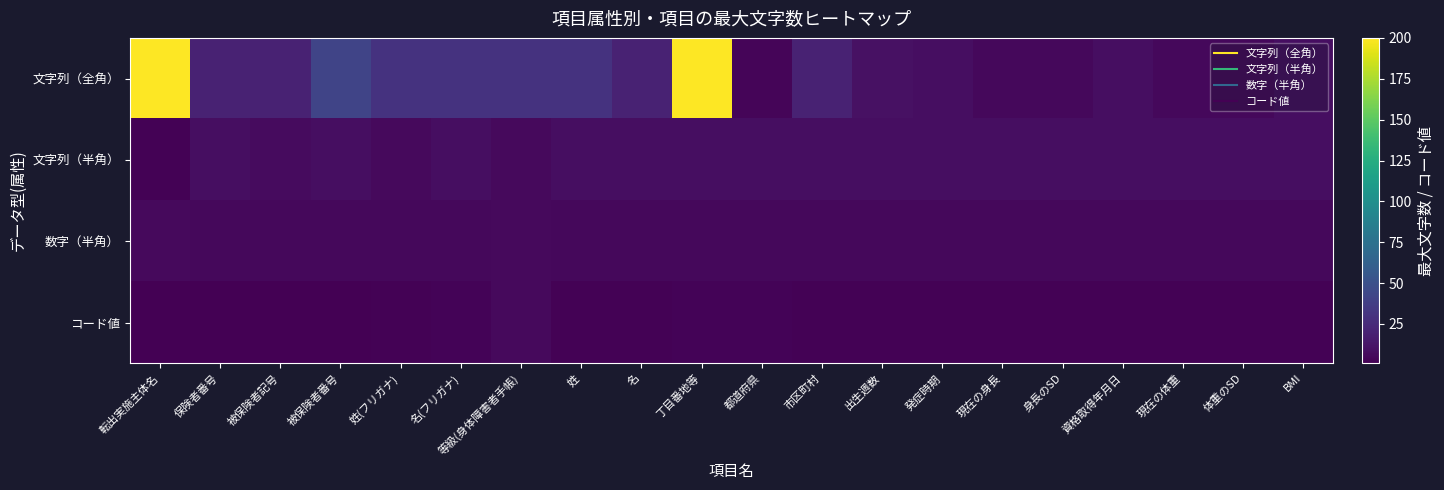

Which series has the widest spread of values?

文字列（全角）